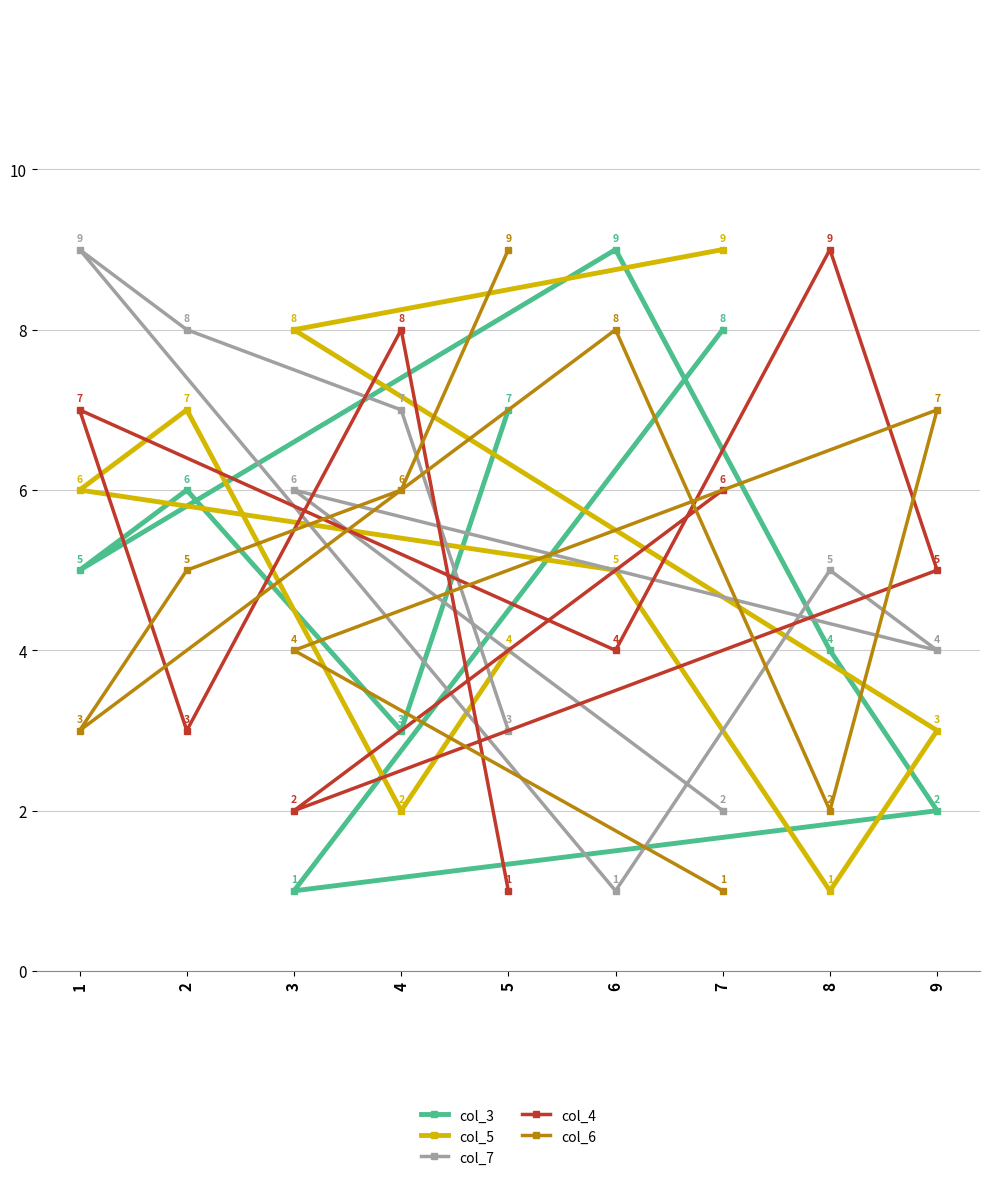

Rank the categories by col_5 value from lowest to highest.

8, 4, 9, 5, 6, 1, 2, 3, 7